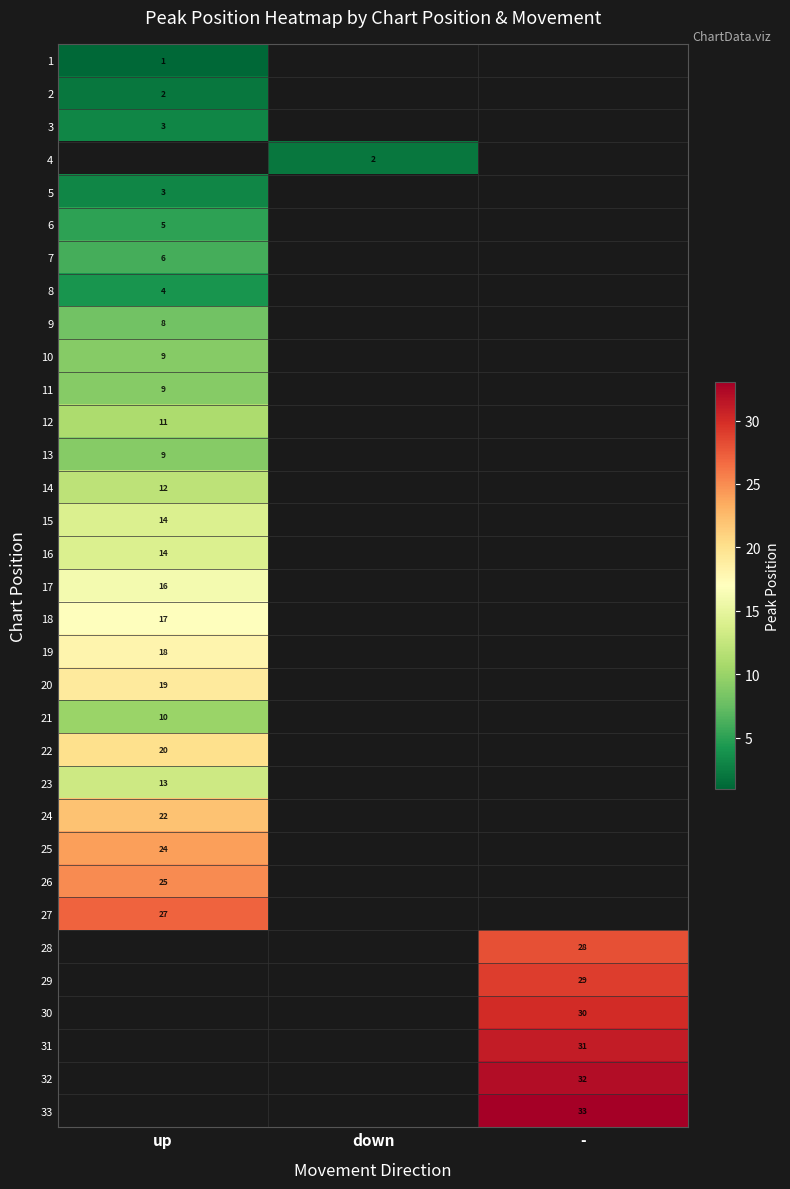

The 28 series shows 18 at -. True or false?

False